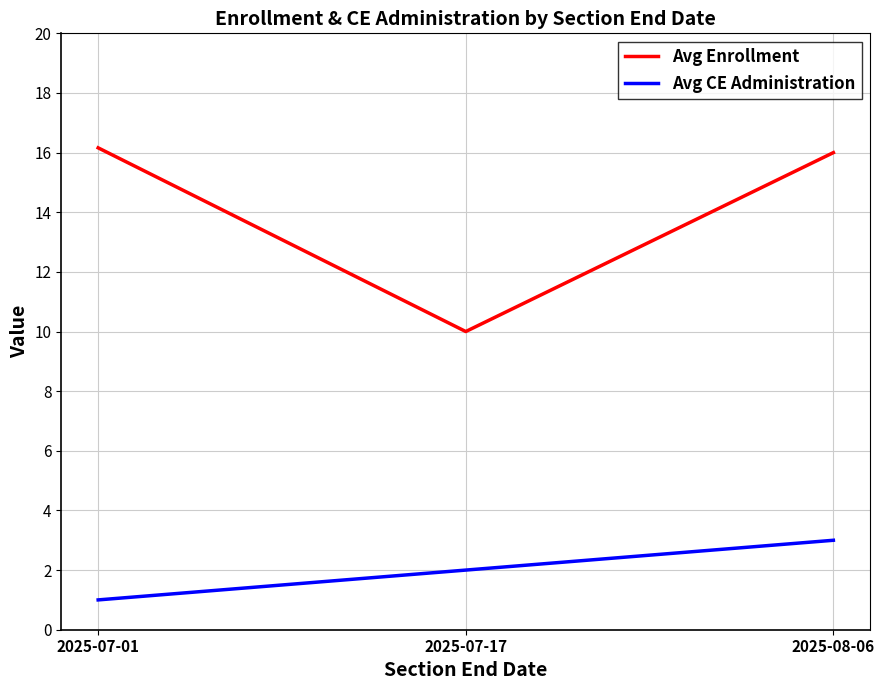

At how many categories does at least one series exceed 15?

2